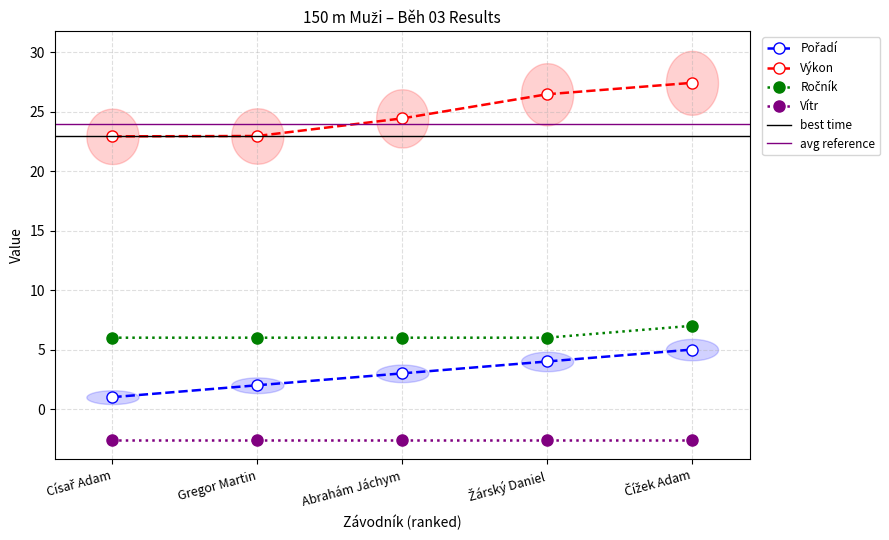

Where does the Pořadí series first go above 3?

Žárský Daniel